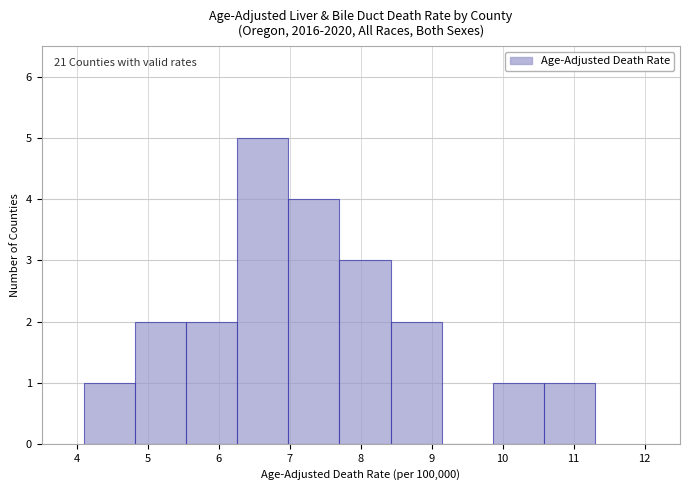

Which range on the x-axis has the tallest bar?

6.26 to 6.98